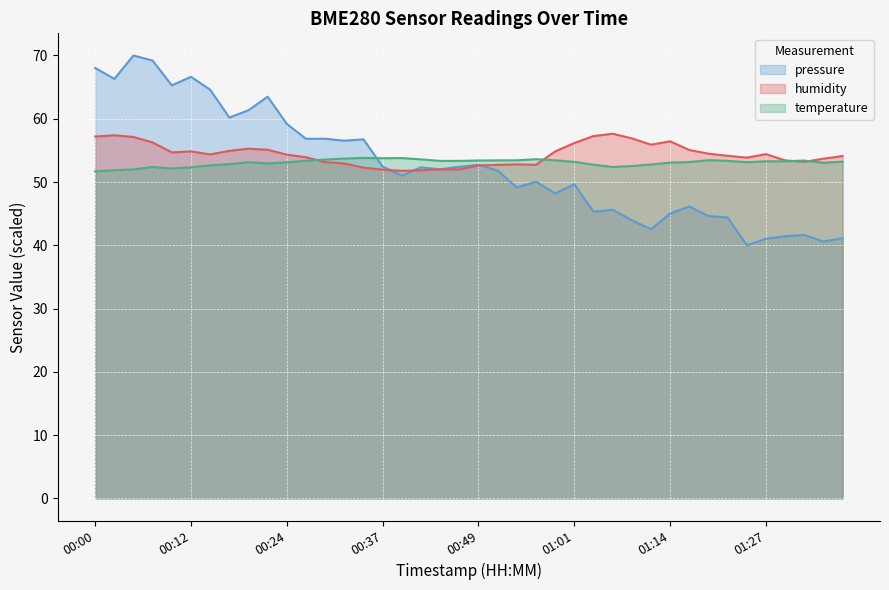

What is the sum of all pressure_norm values?

2106.4